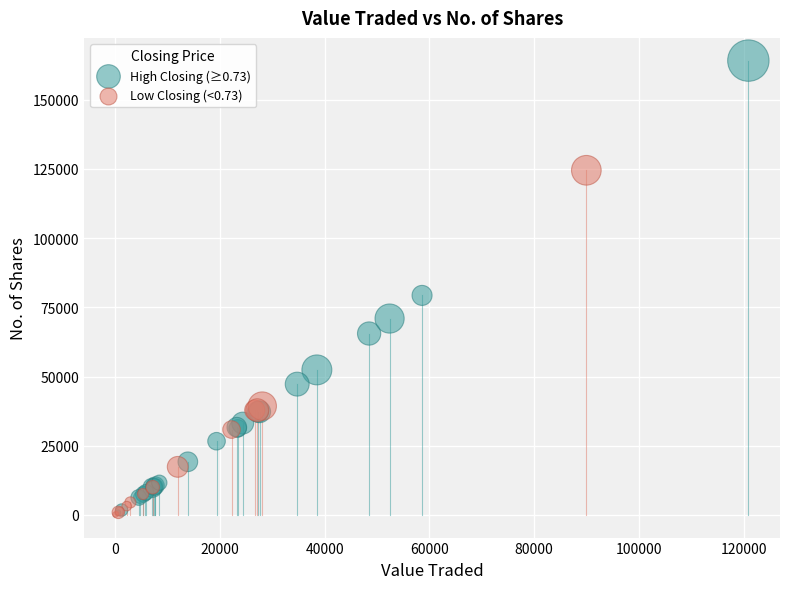

Which series has the widest spread of Y values?

High Closing (≥0.73)